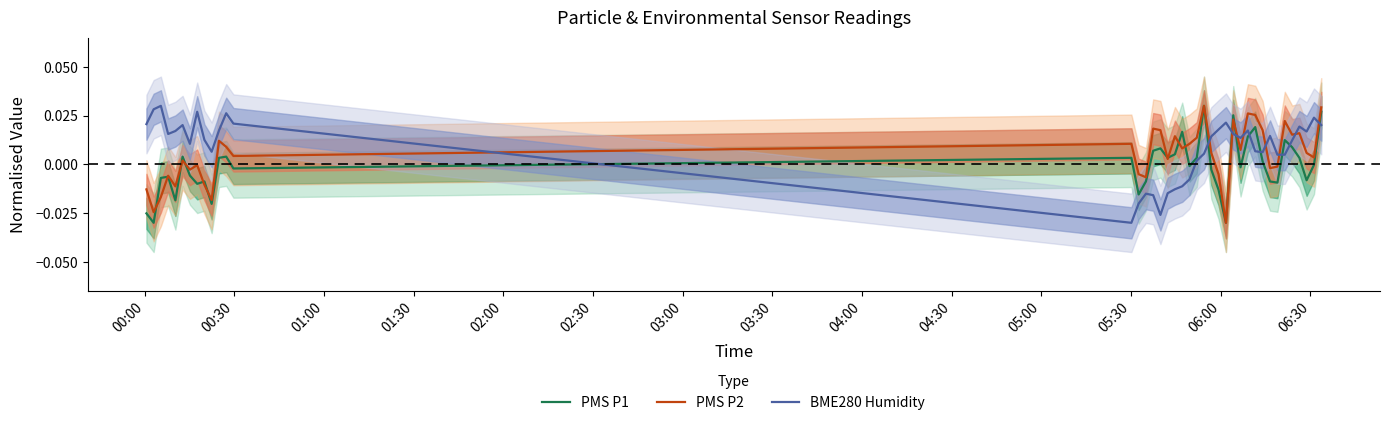

Does the chart have visible grid lines?

No